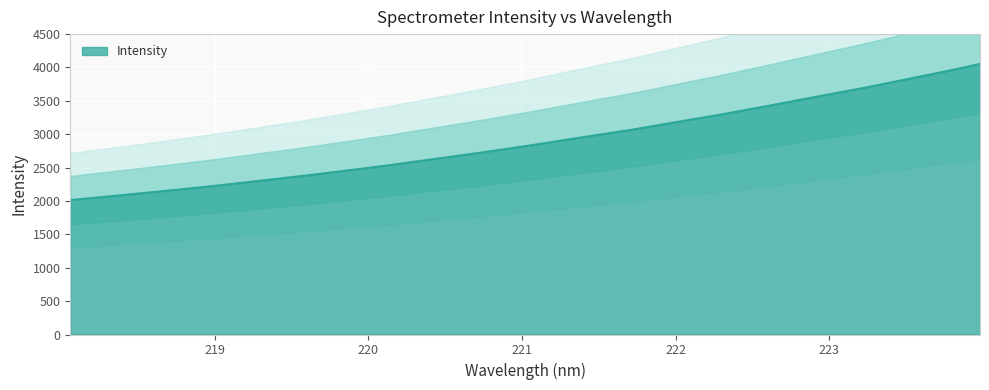

At which label does the data first exceed 2854?

221.1174